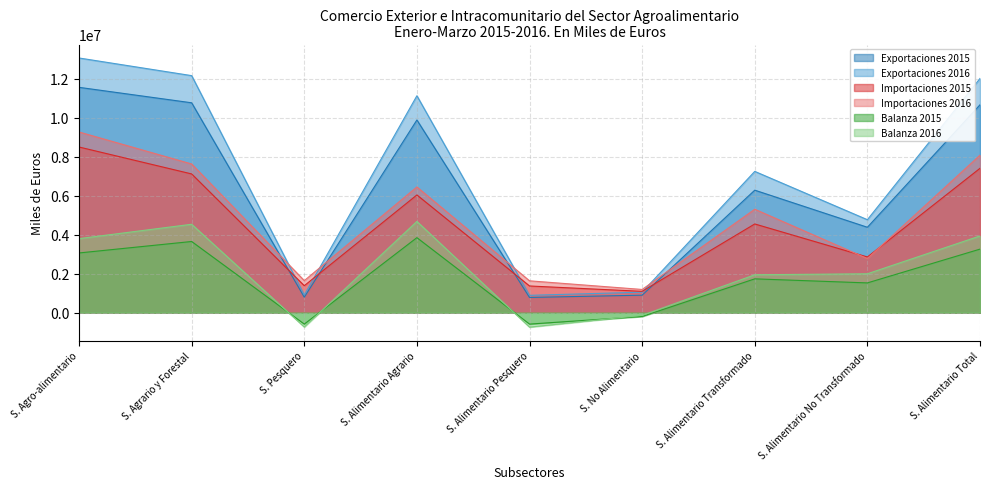

True or false: Balanza 2015 and Exportaciones 2015 cross at least once.

False